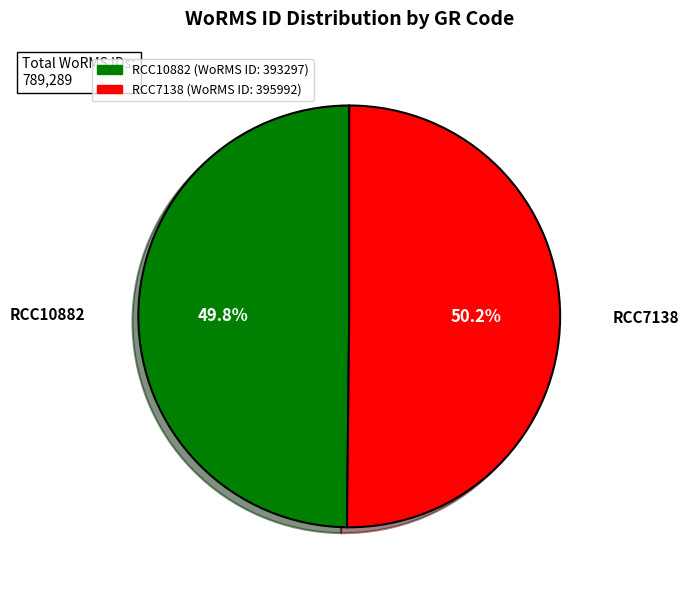

How many segments does this pie chart have?

2